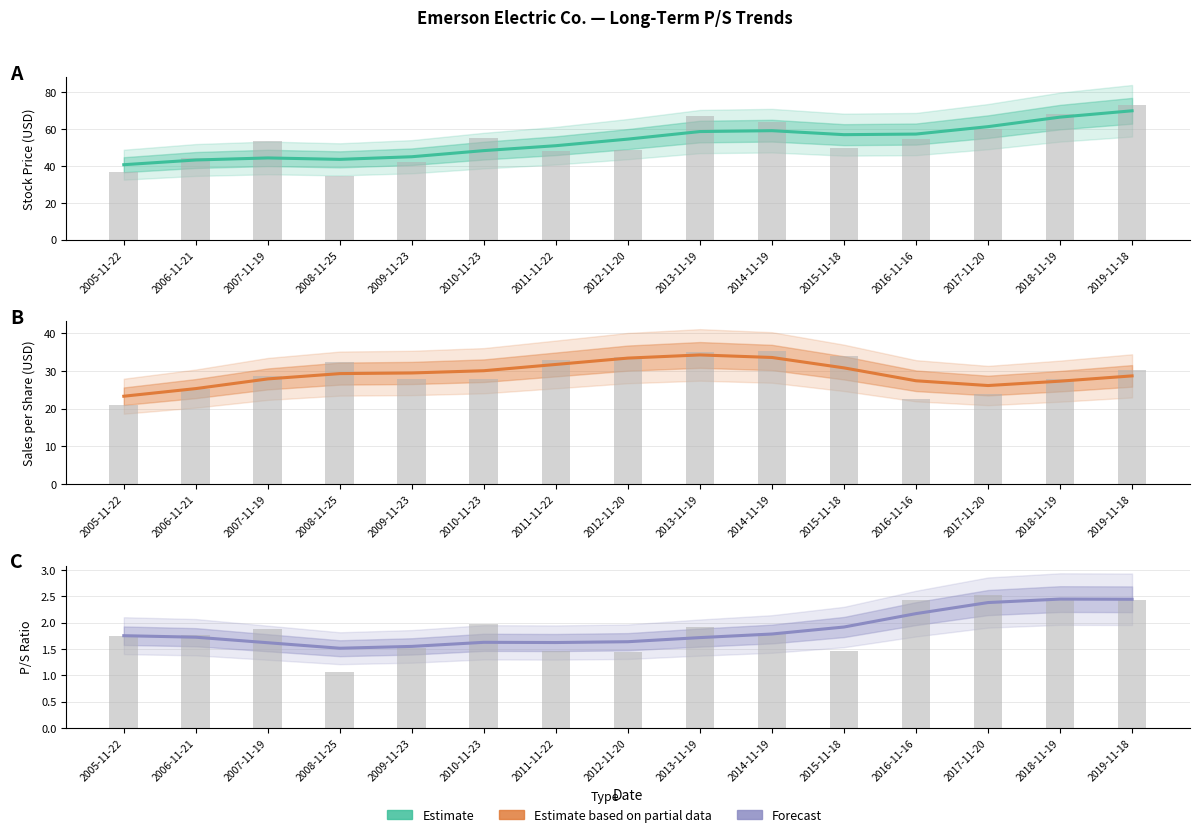

What value does the Sales per Share raw series have at 2010-11-23?

27.9